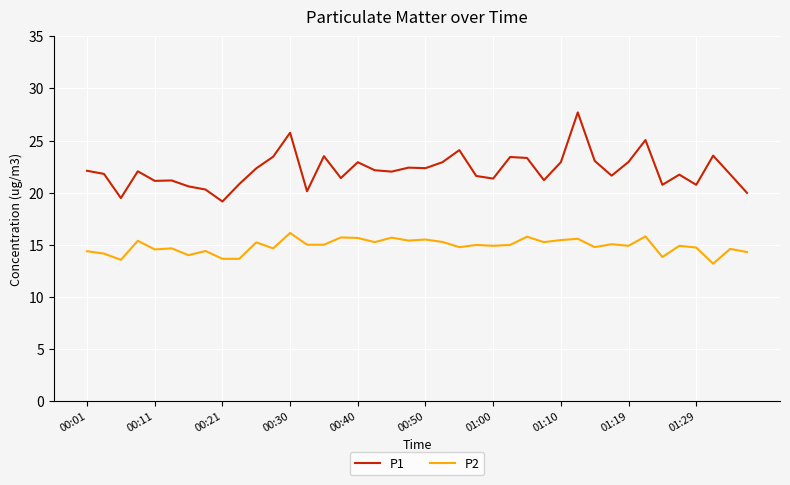

How many lines are shown in the chart?

2